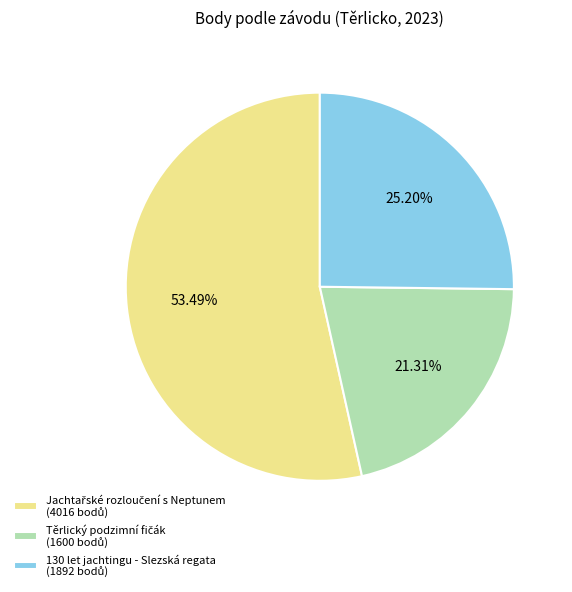

Is there a majority slice in this chart?

Yes